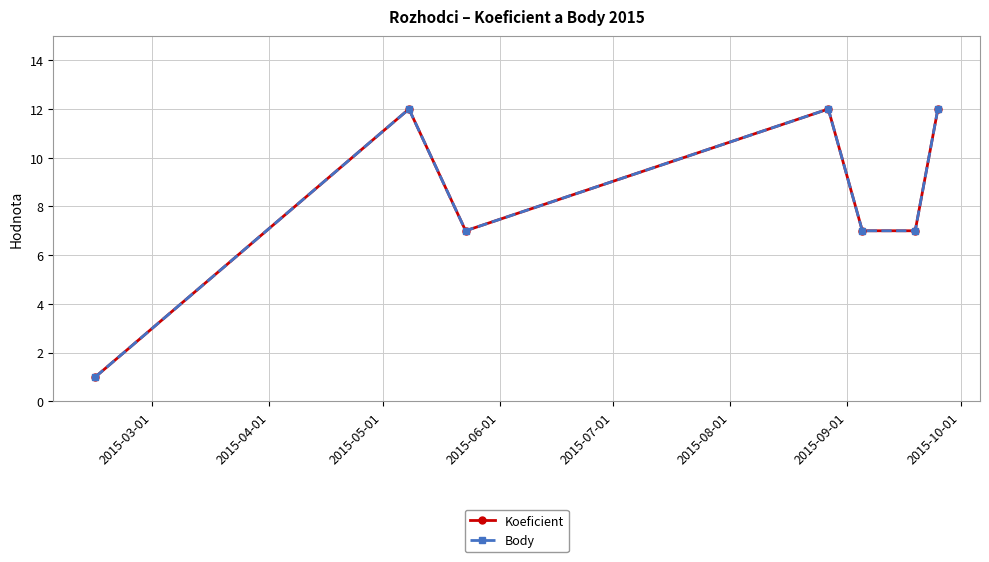

True or false: Koeficient has more than 1 points higher than both neighbors.

True